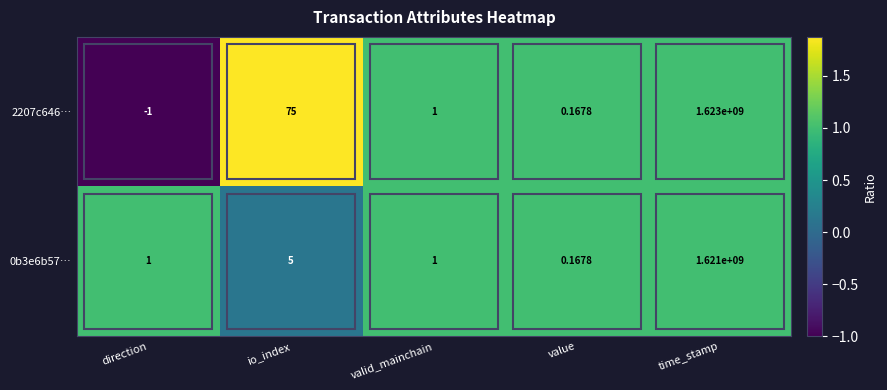

Where is 2207c646… nearest to the value 811499999?

io_index